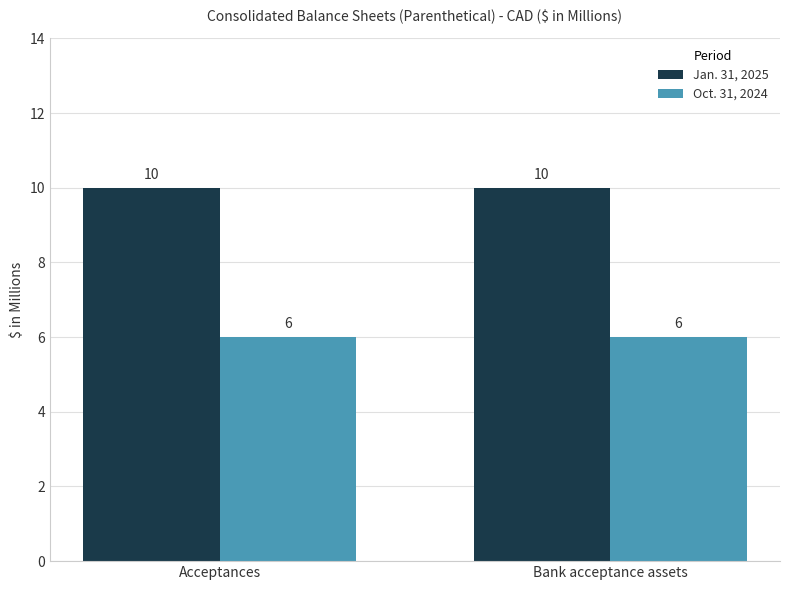

What is the minimum value for Oct. 31, 2024?

6